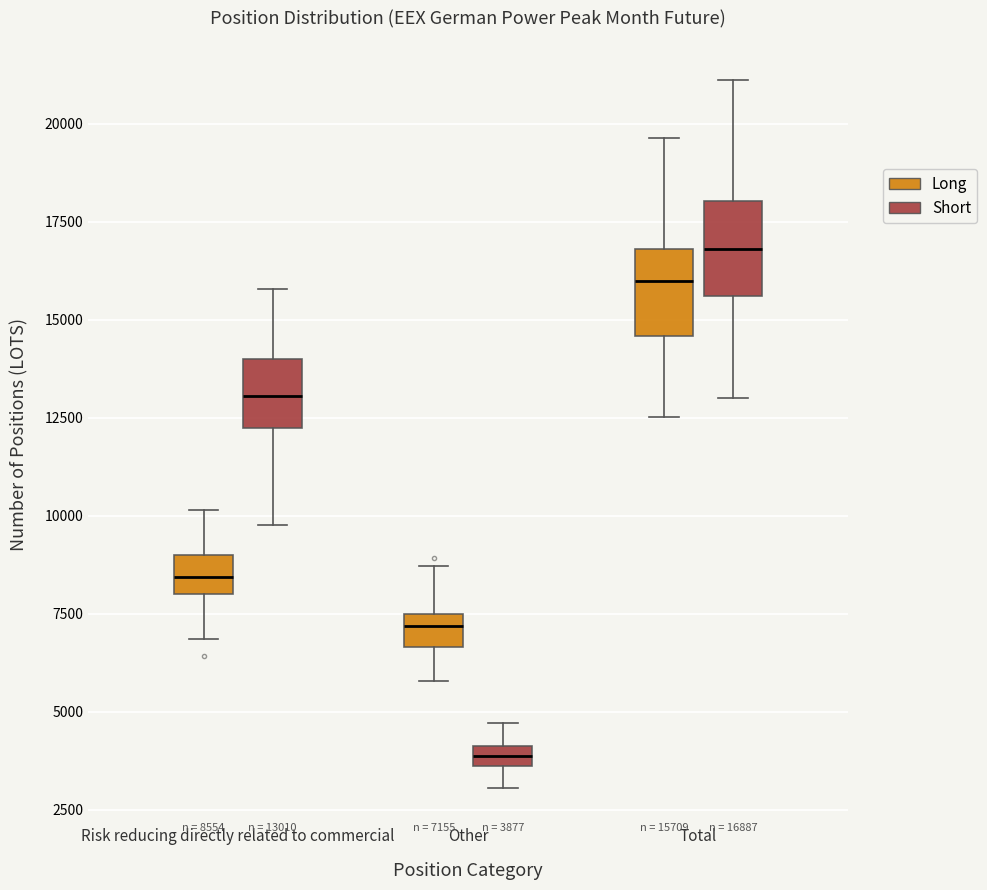

Which box has the highest median line?

Total (Short)